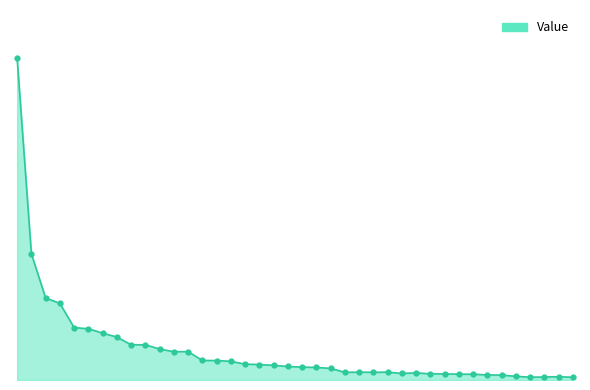

List the labels in order of value, smallest first.

ZG, WYND, HAWK, RDWR, PETS, LVNTA, HSNI, CYBR, FDC, CDK, TTD, GDDY, GRPN, PNR, ETSY, MDT, HTHT, STMP, AMTD, P, ETFC, EDOM, GRUB, W, YELP, BSJJ, TRIP, BOTZ, MELI, EPOL, ATVI, SQ, CRM, MU, TWTR, NFLX, FPE, XTL, HRS, APTV